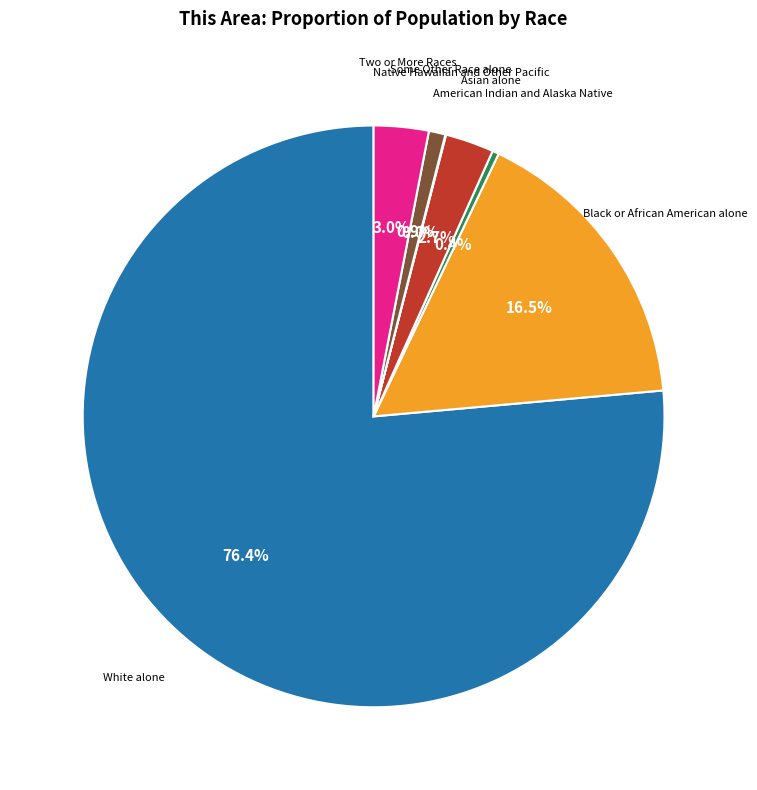

What is the largest slice in the pie chart?

White alone